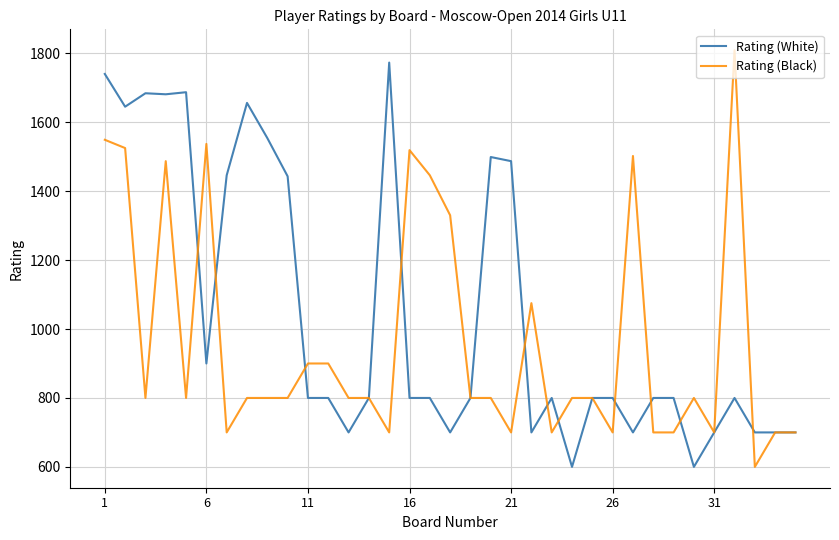

What is the maximum value for Rating (Black)?

1809